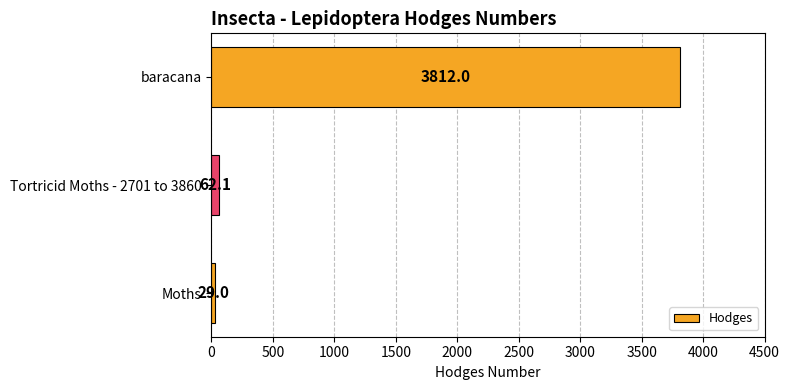

Does the chart contain stacked bars?

No